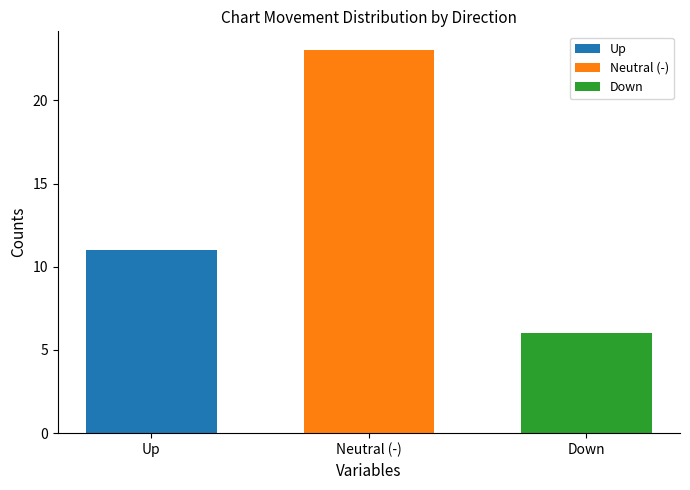

What is the maximum value shown in the chart?

23